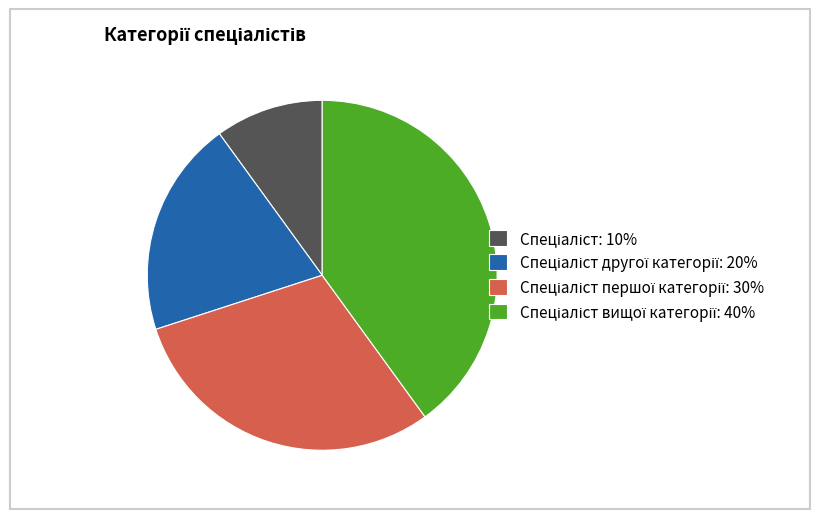

Is there any slice that represents more than half of the pie?

No